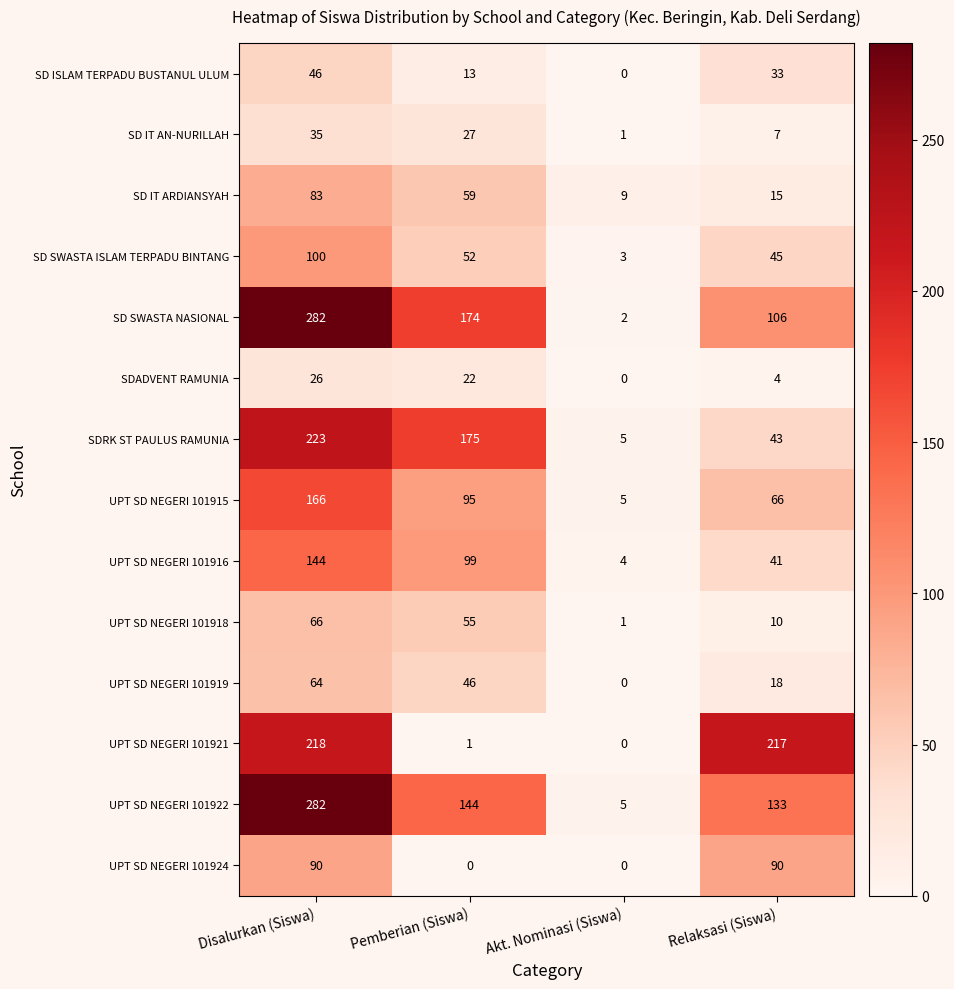

What is the spread (max minus min) of values at Disalurkan (Siswa)?

256